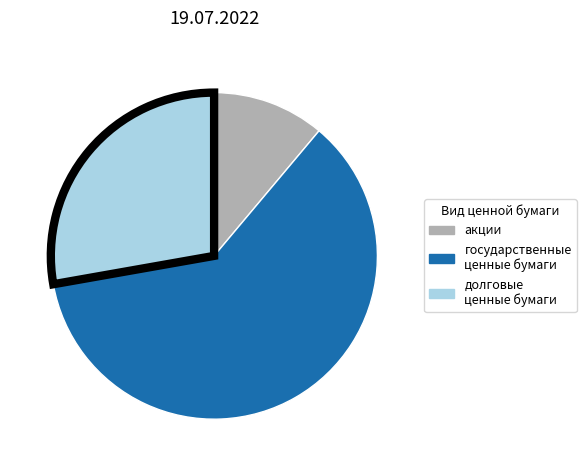

Does государственные ценные бумаги account for over 50% of the chart?

Yes